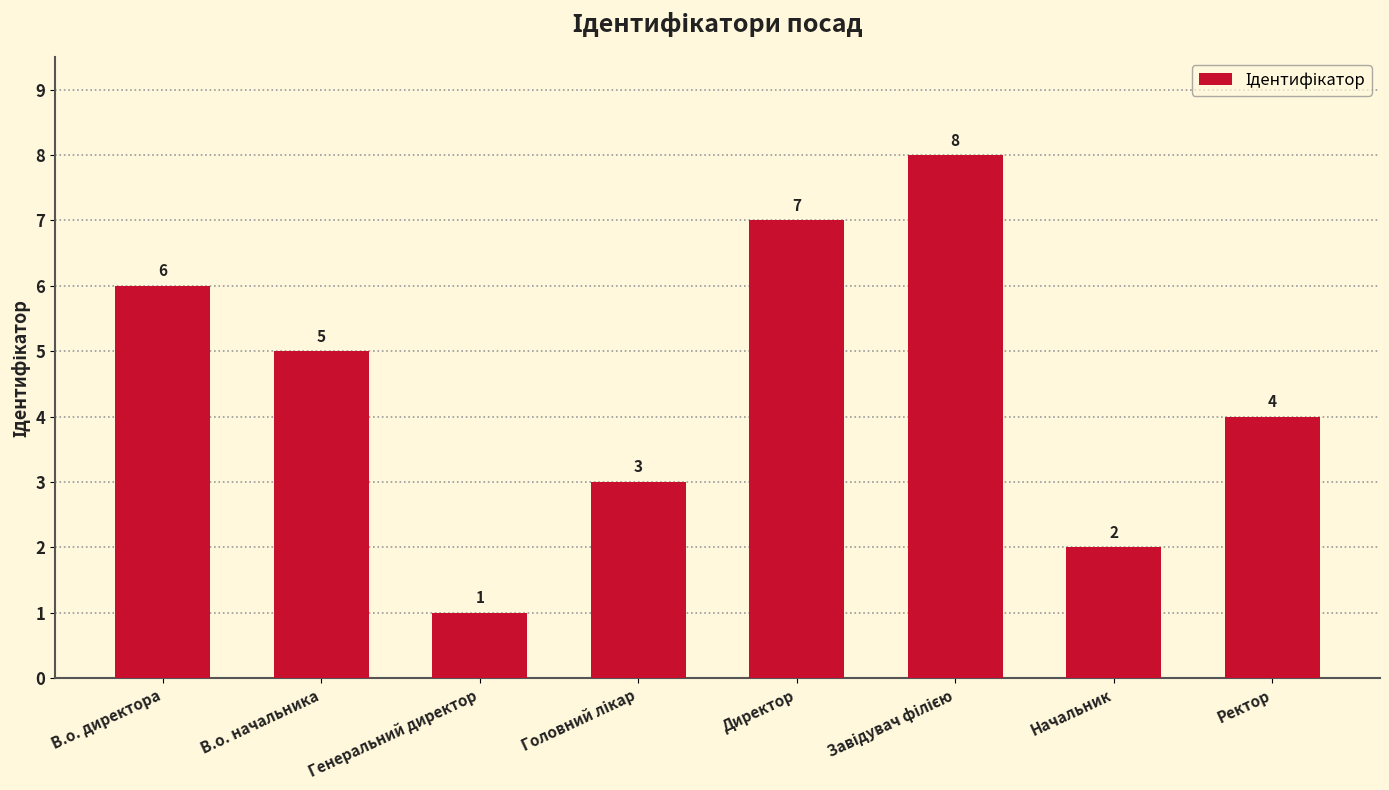

What is the sum of all values?

36